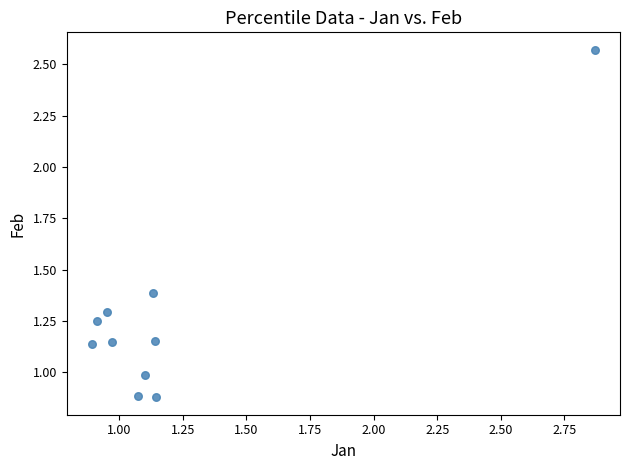

What is the range of X values (max minus min)?

2.0